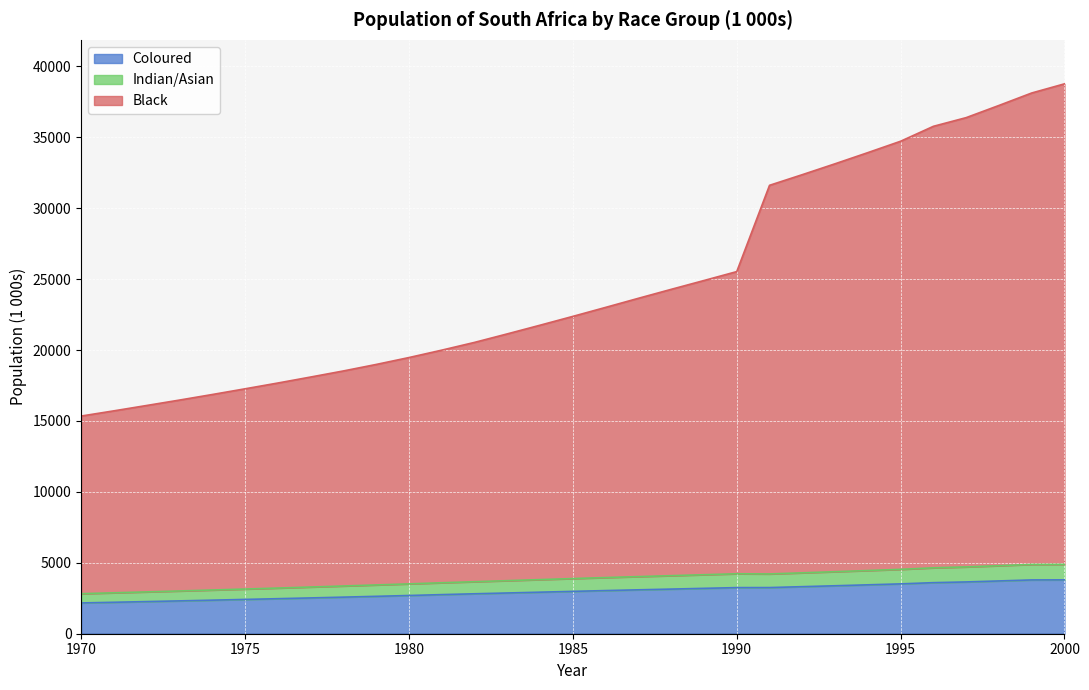

How many data points in Black are above 22374?

15